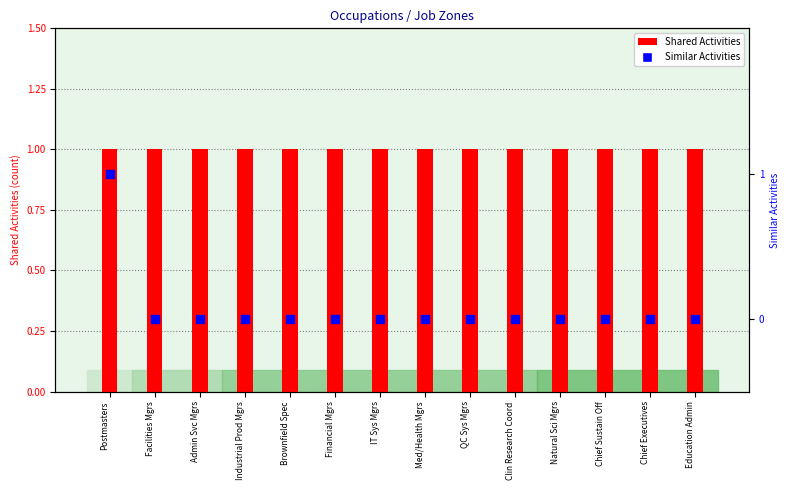

Is the value of Similar Activities at Clin Research Coord greater than the value of Shared Activities at Admin Svc Mgrs?

No